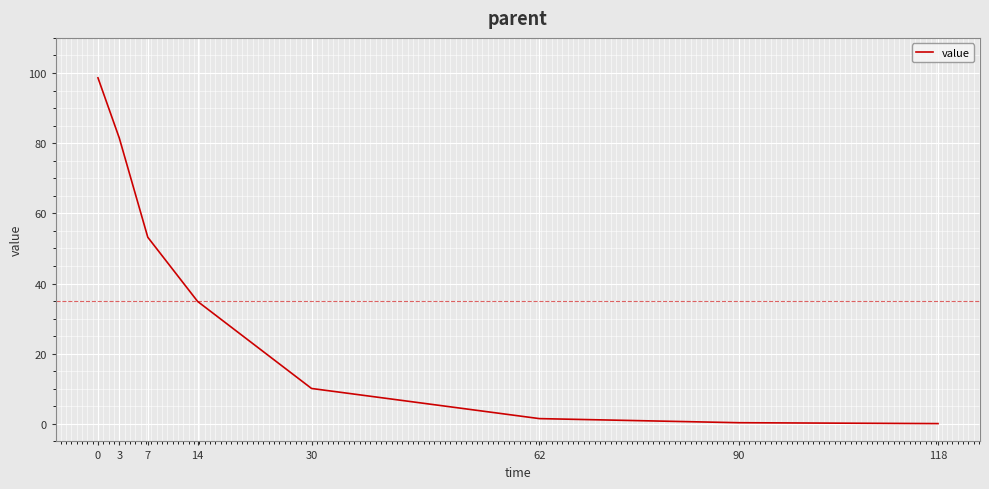

What is the difference between the values at 30 and 3?

71.3